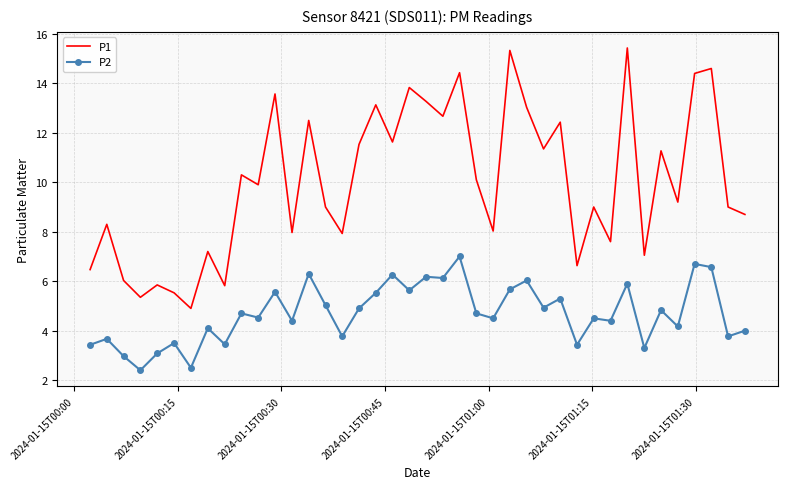

What is the maximum value for P1?

15.4